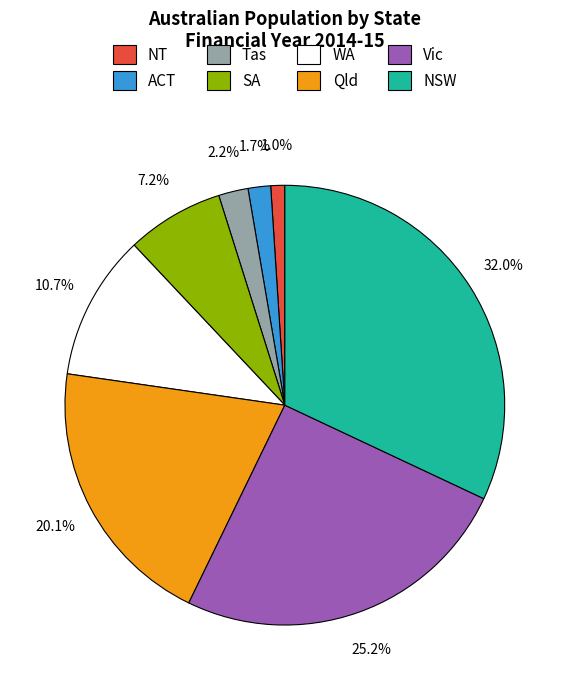

To the nearest percent, what is the difference between the largest and smallest slice percentages?

31%